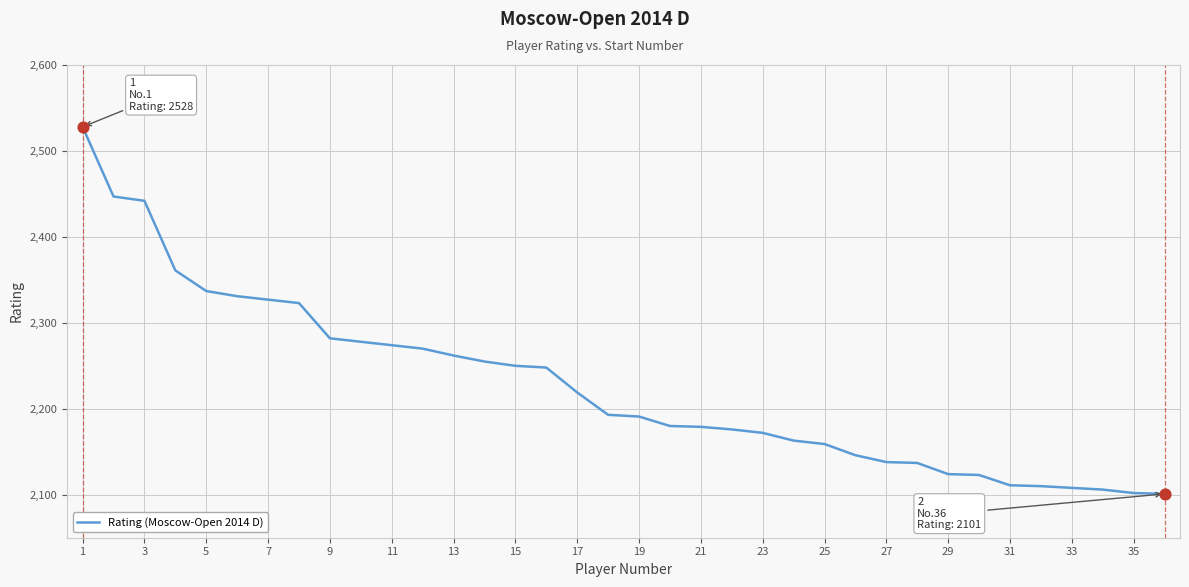

What is the greatest value displayed?

2528